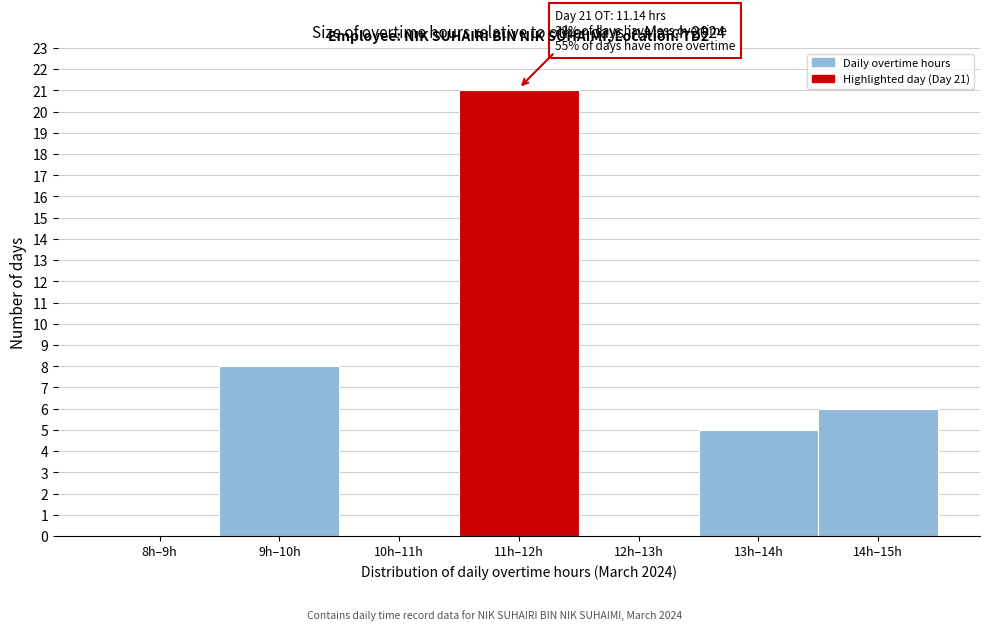

Reading right to left, extract all data points from this chart.

14h–15h=6	13h–14h=5	12h–13h=0	11h–12h=21	10h–11h=0	9h–10h=8	8h–9h=0